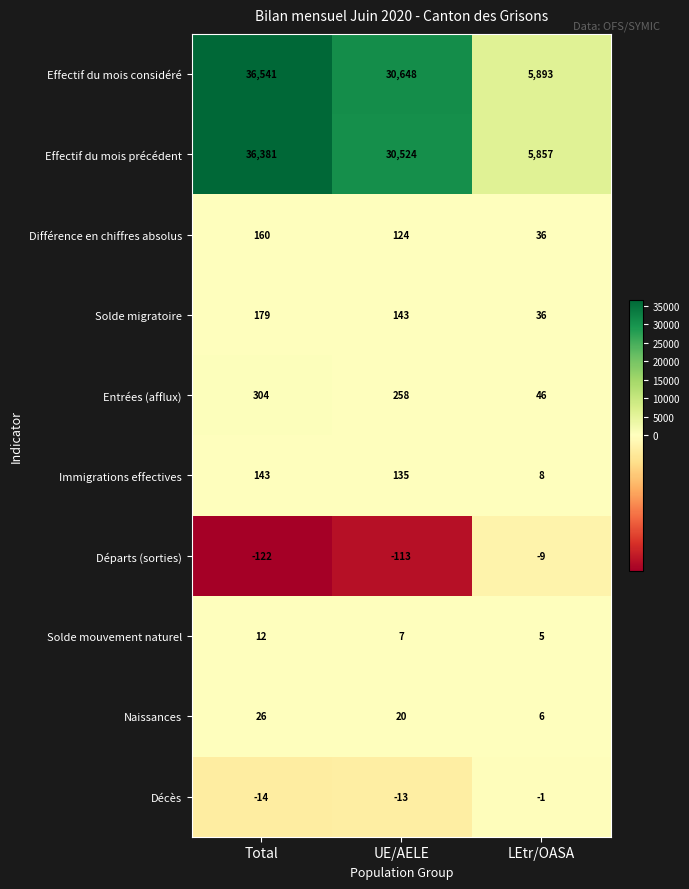

At which category does the chart reach its peak across all series?

Total